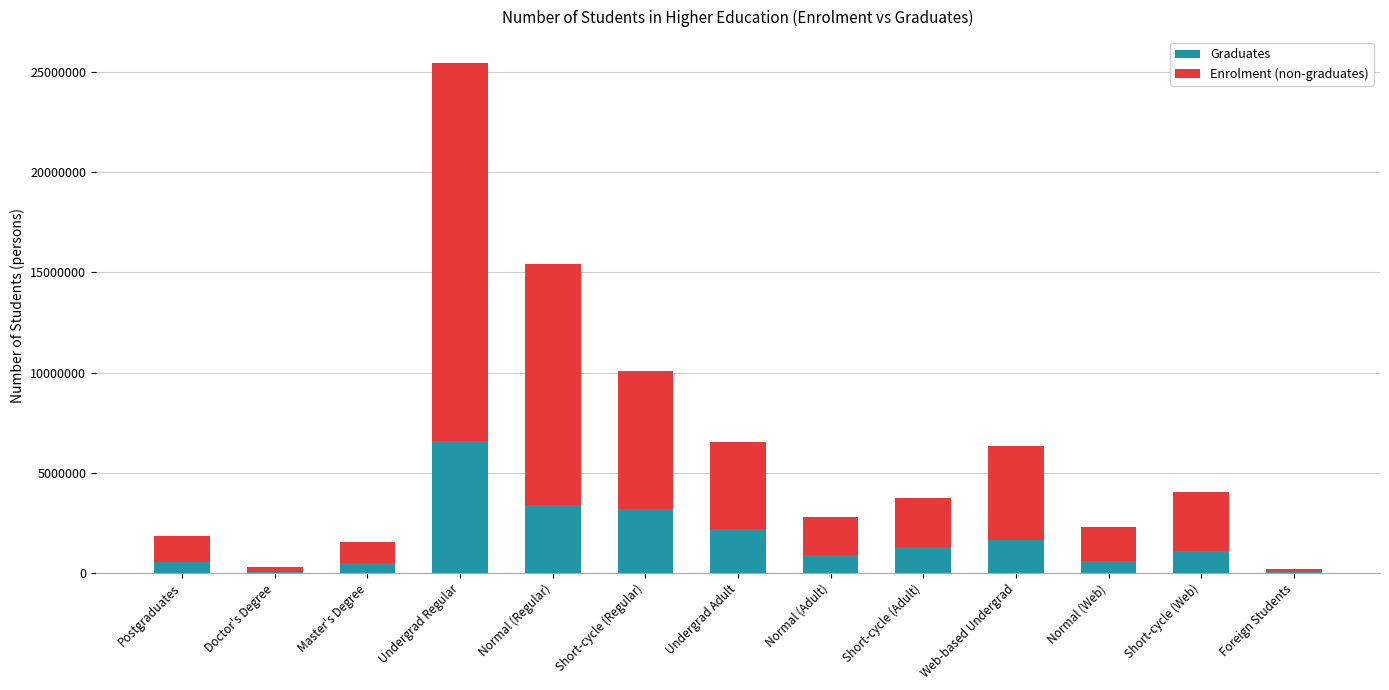

What is the sum of the Graduates values at Postgraduates and Normal (Web)?

1122135